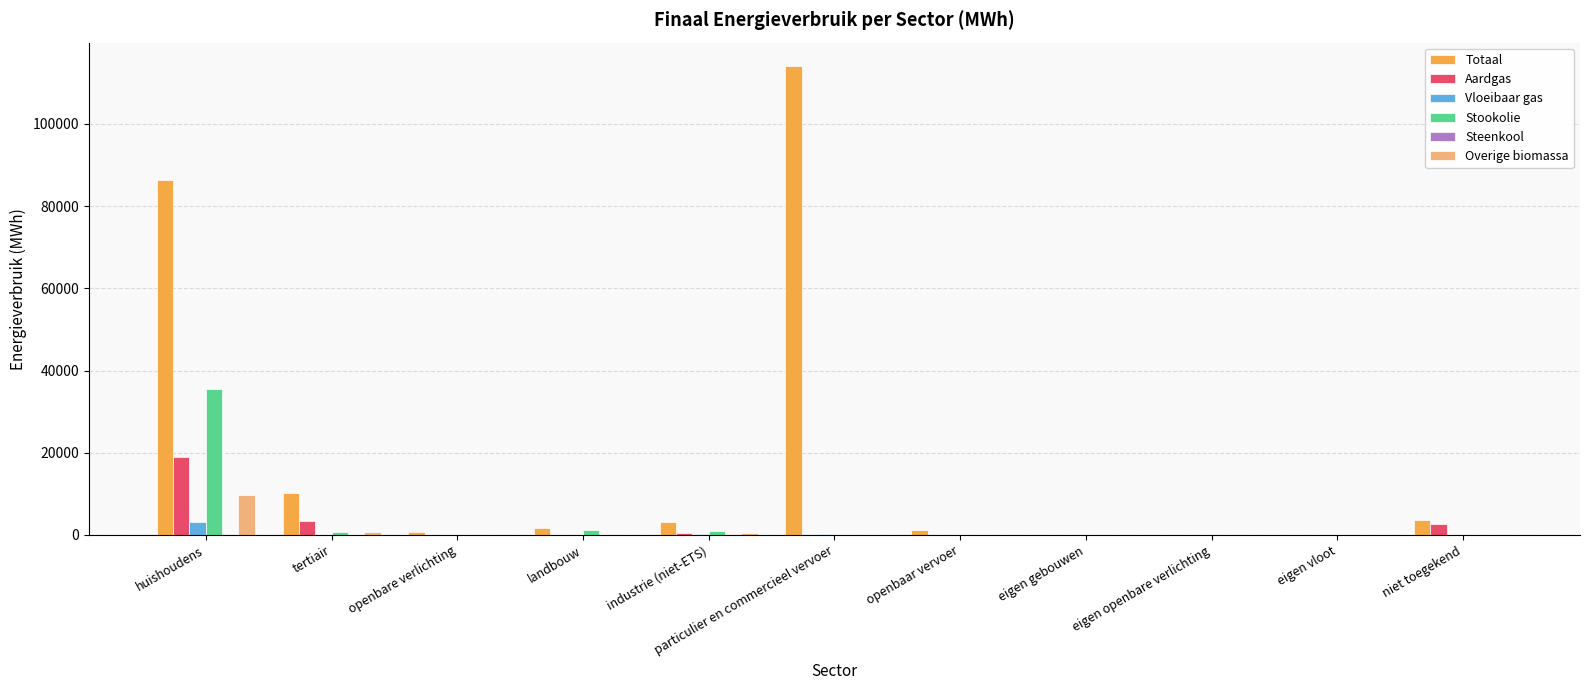

True or false: Aardgas has a value of 0.0 at eigen vloot.

True